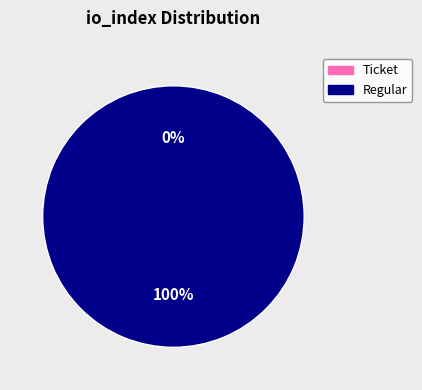

Which slice is the smallest?

Ticket